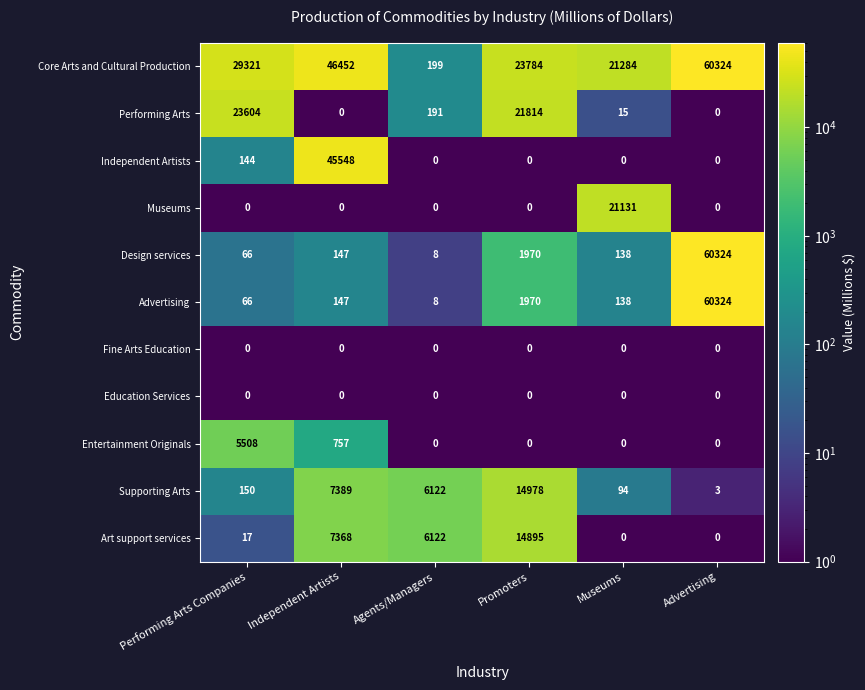

Which series has the largest total across all categories?

Core Arts and Cultural Production